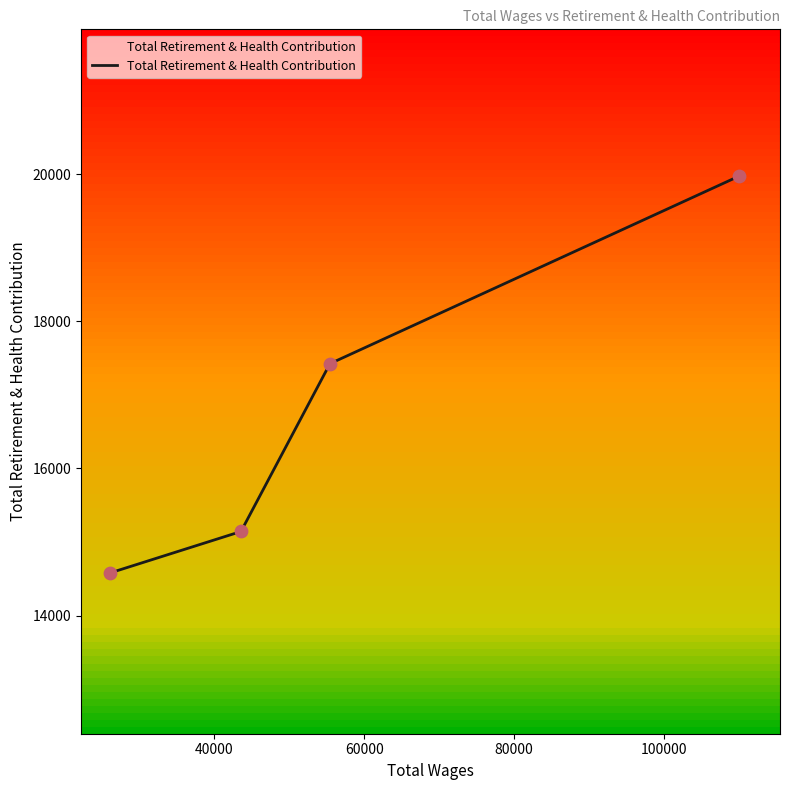

What is the maximum value shown in the chart?

19971